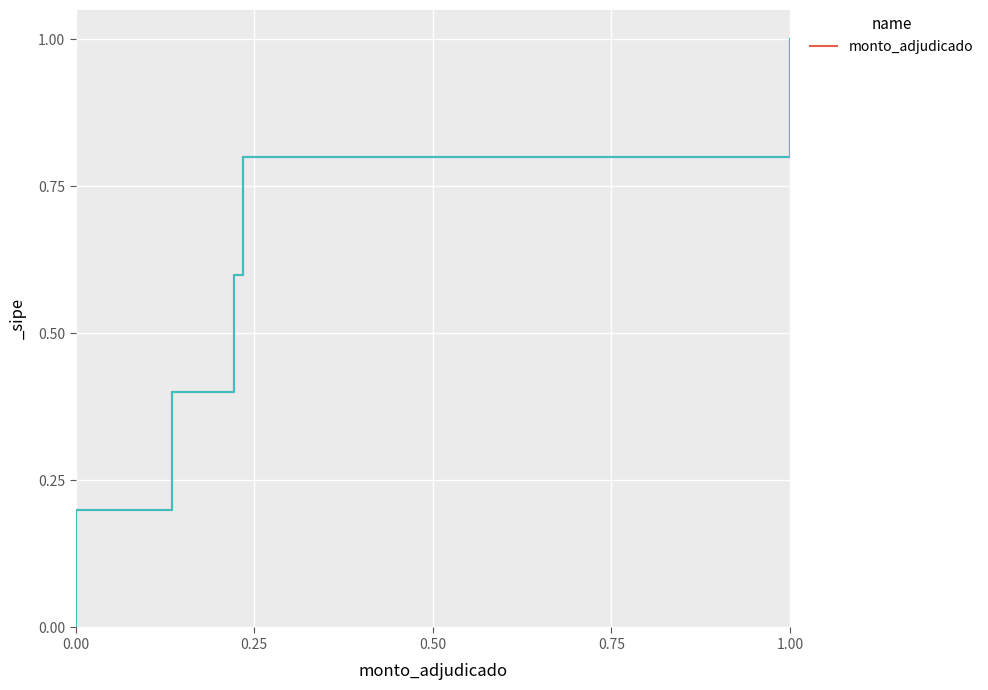

What is the average value?

0.5